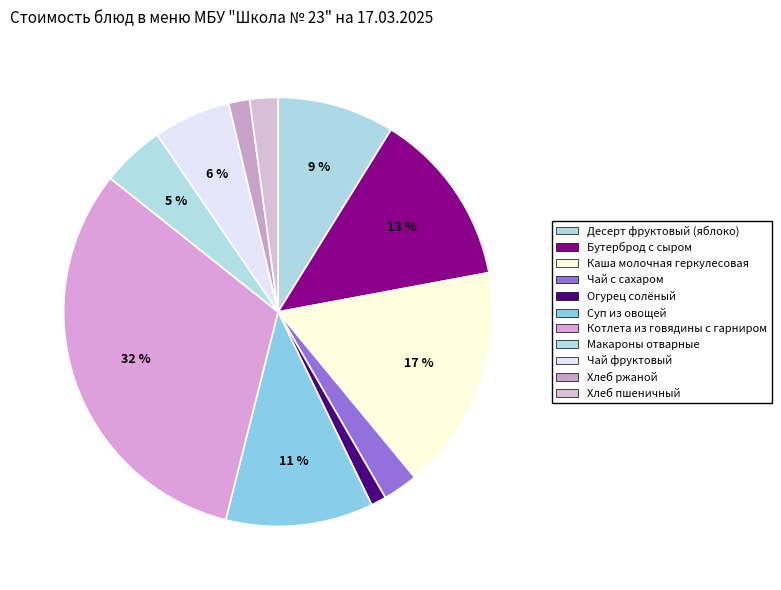

What is the largest slice in the pie chart?

Котлета из говядины с гарниром